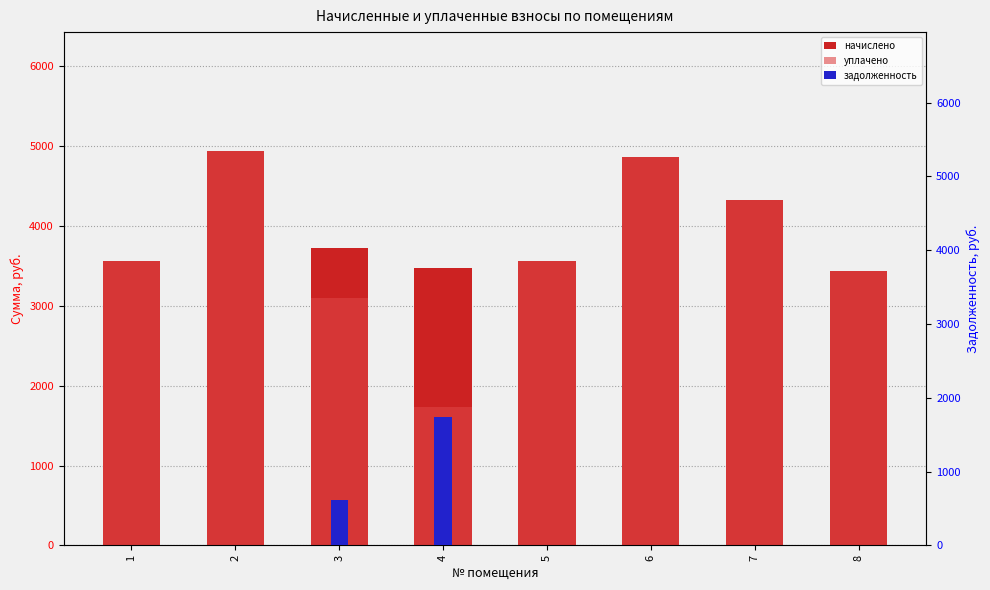

Which series changed the most between 2 and 7?

начислено